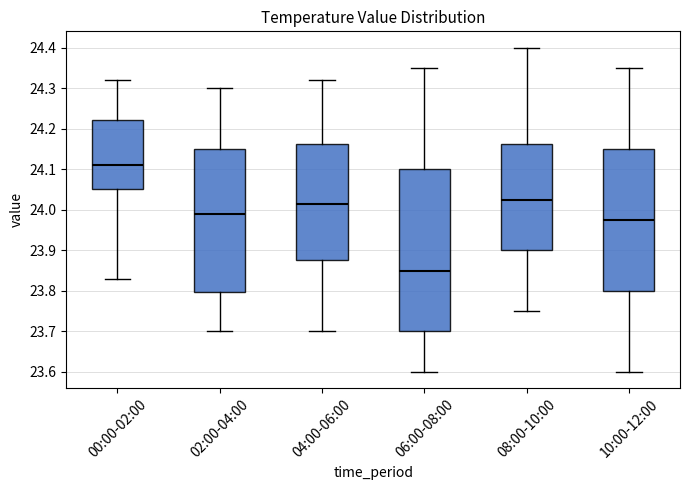

Which box is the tallest, from its lower edge to its upper edge?

06:00-08:00